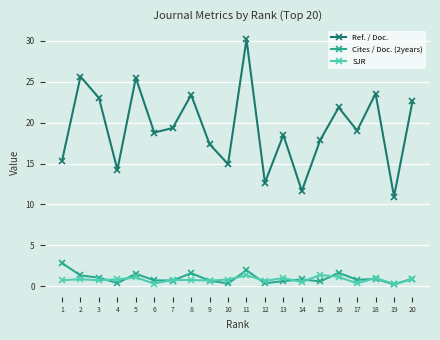

List the series in order of their peak value, highest first.

Ref. / Doc., Cites / Doc. (2years), SJR